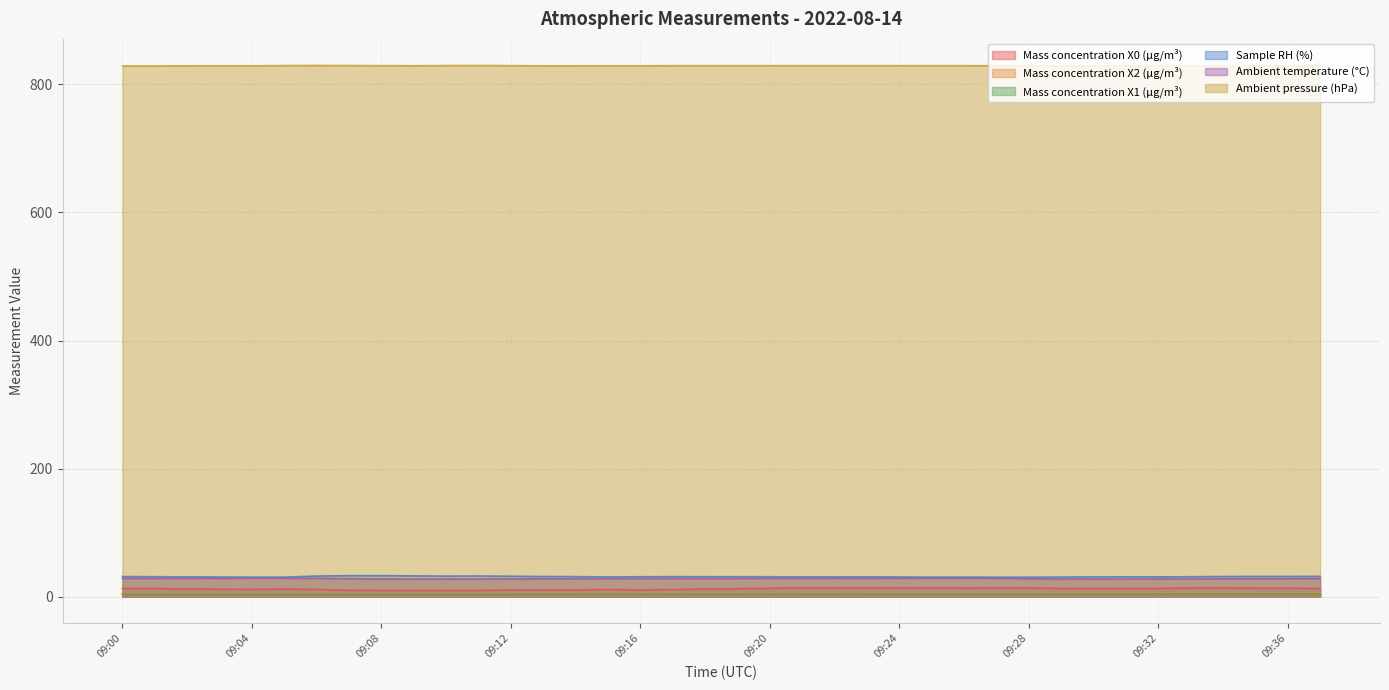

What is the sum of the Mass concentration X2 (μg/m³) values at 09:34 and 09:32?

11.3